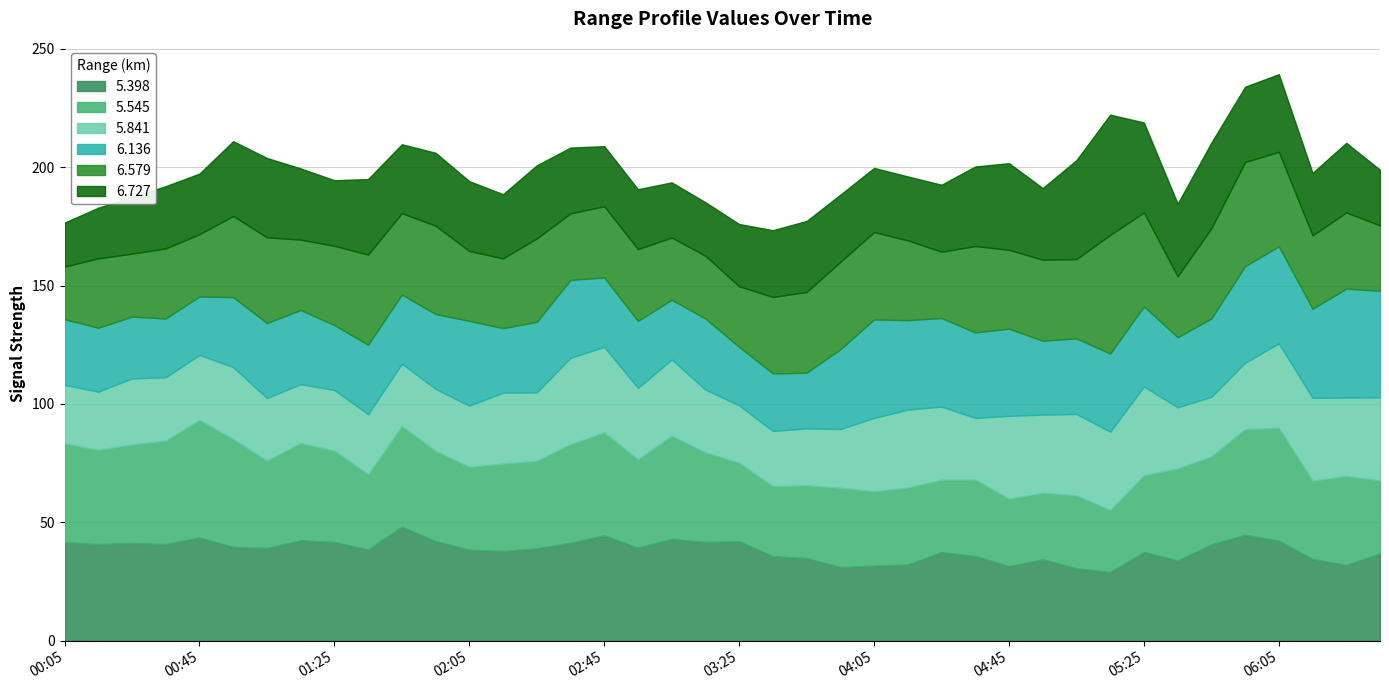

Which series has the largest total across all categories?

5.398